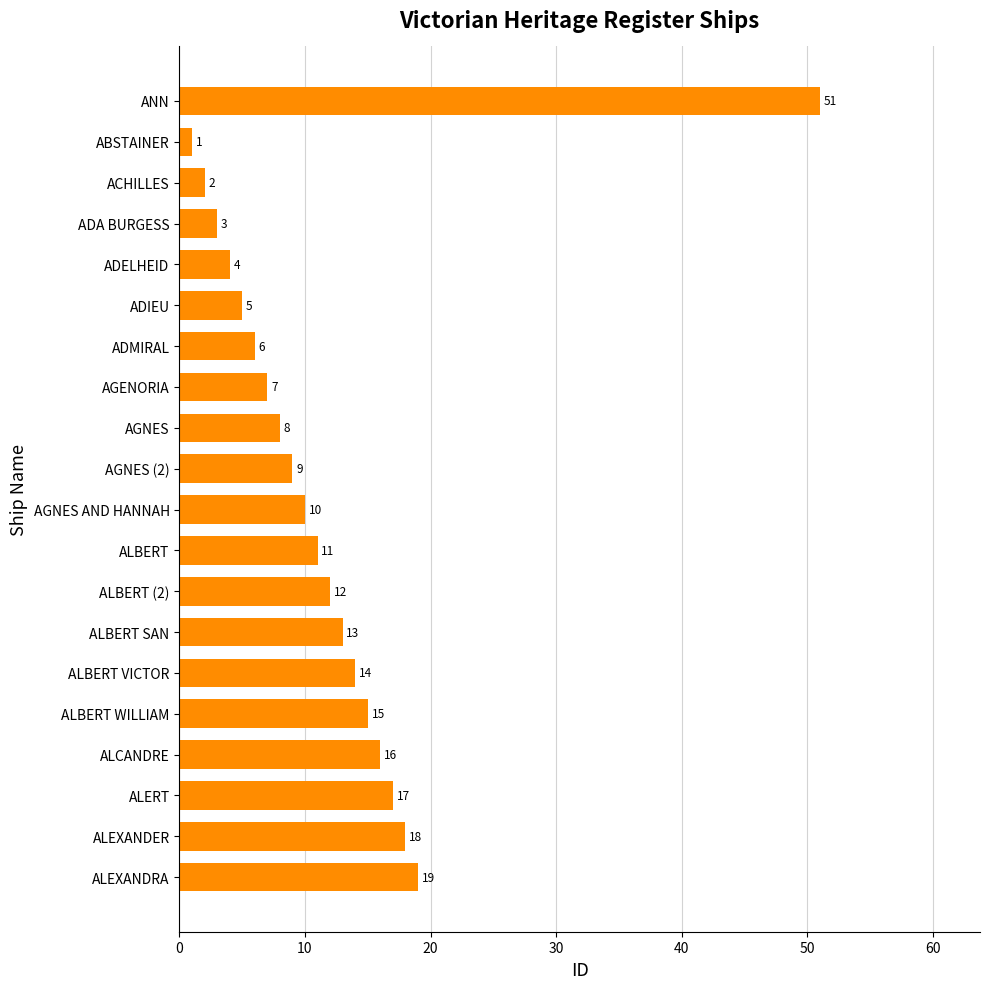

How many distinct data groups are displayed?

1